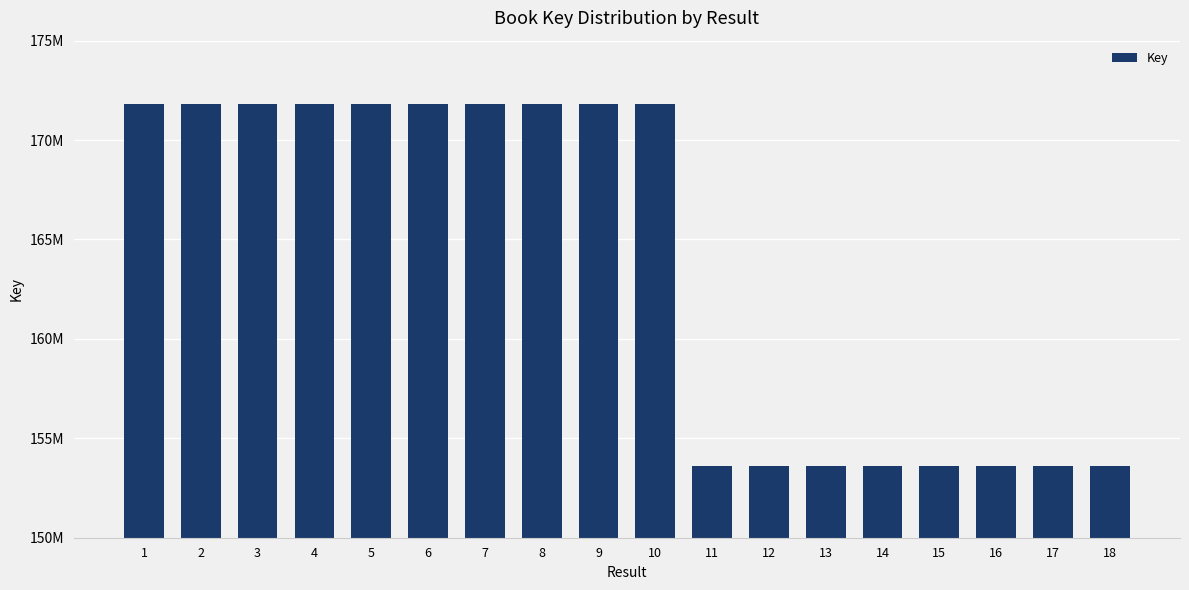

Are the bars horizontal?

No